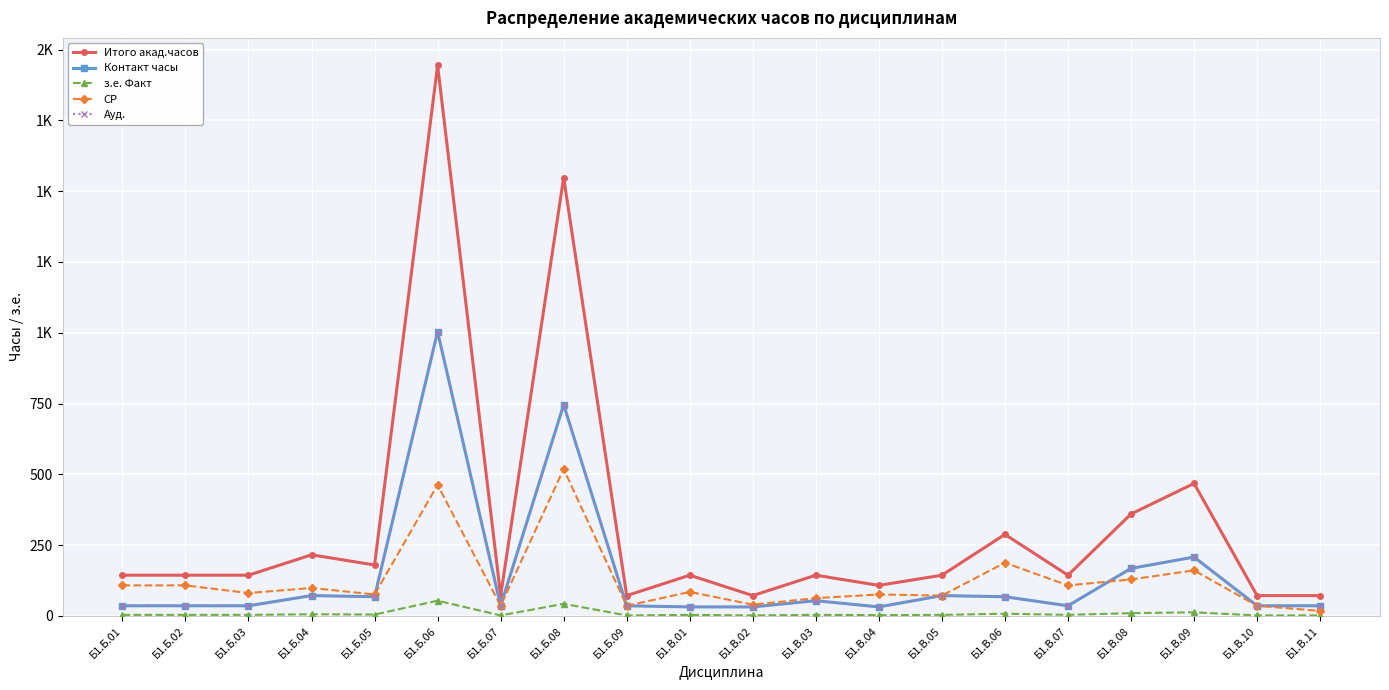

List the series in order of their peak value, lowest first.

з.е. Факт, СР, Контакт часы, Ауд., Итого акад.часов